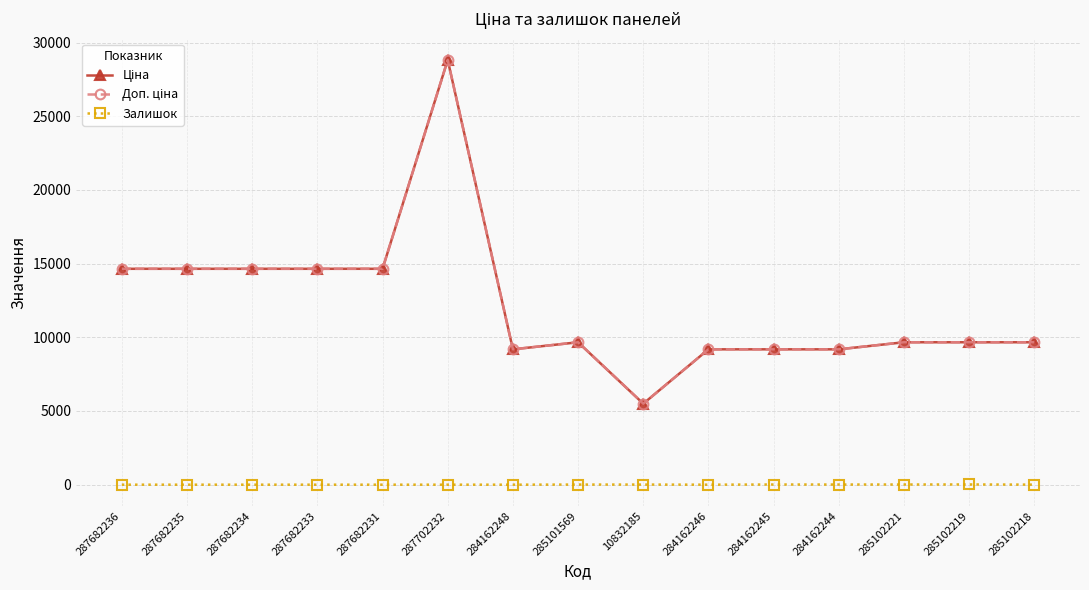

Does the chart have visible grid lines?

Yes